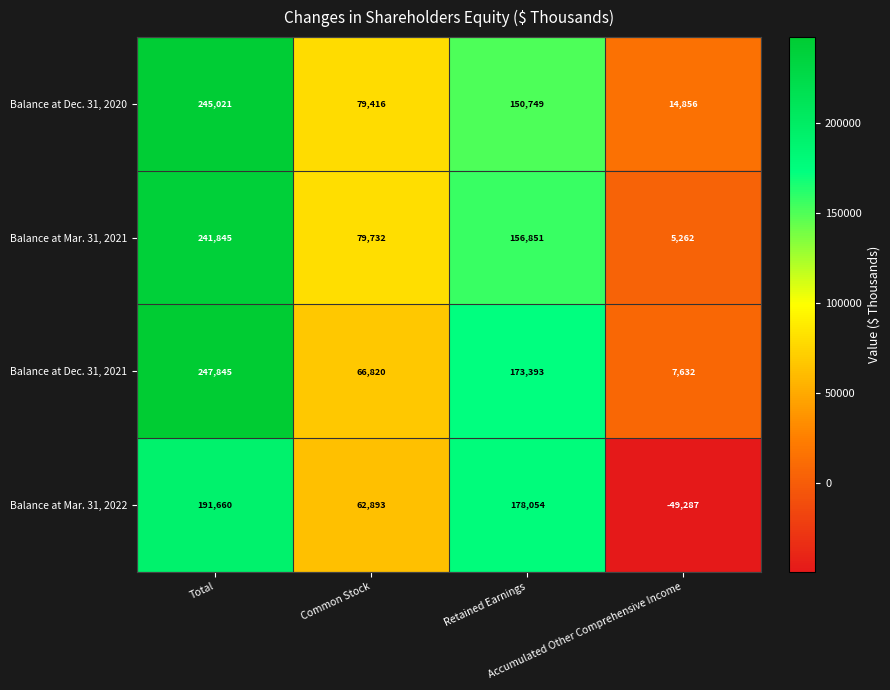

At how many categories does at least one series exceed 70391?

3